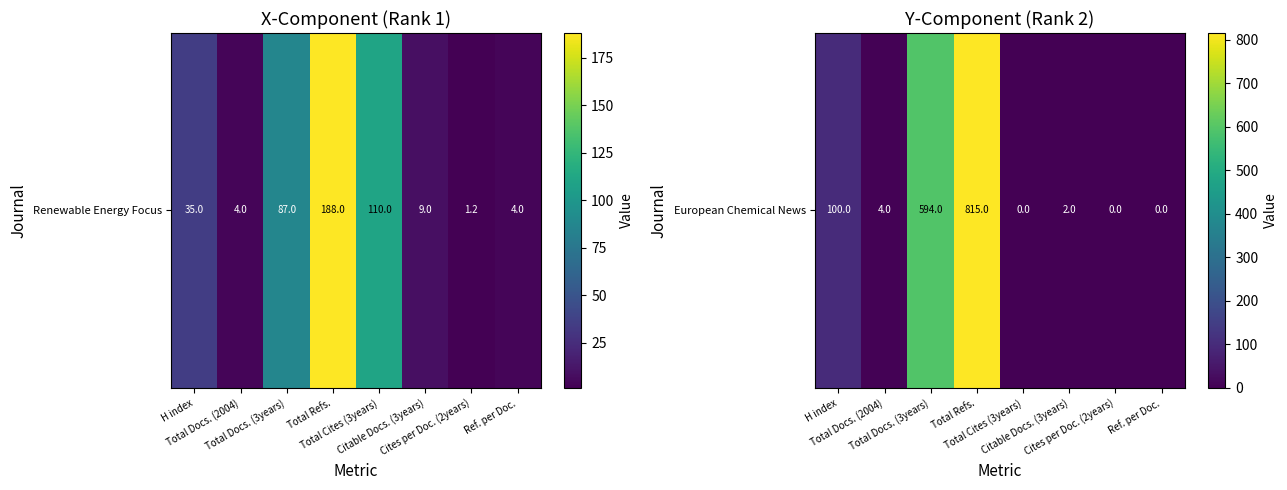

At which label does the data first exceed 4?

H index